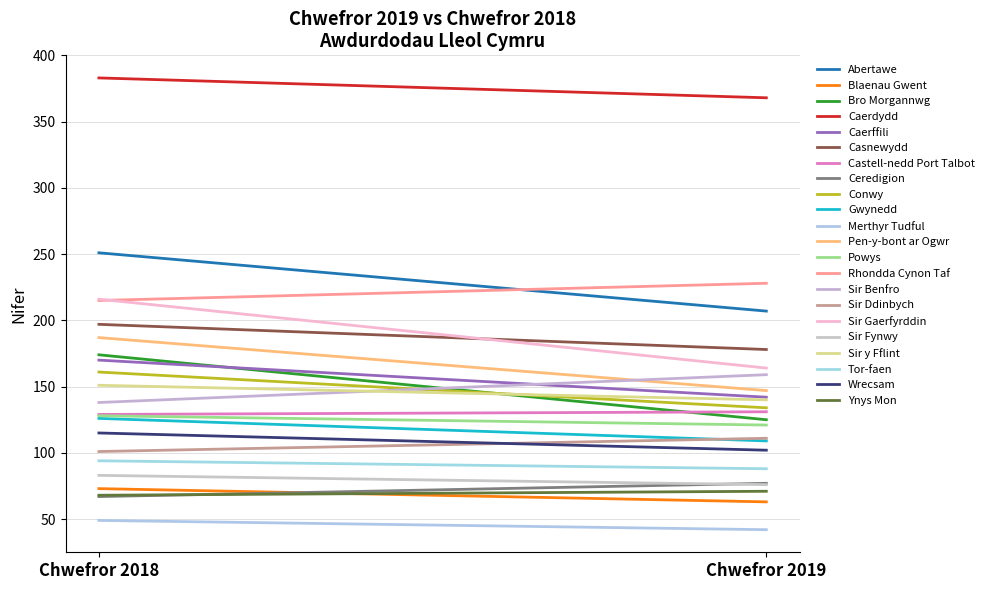

How many interior local peaks does the Chwefror 2019 series have?

8